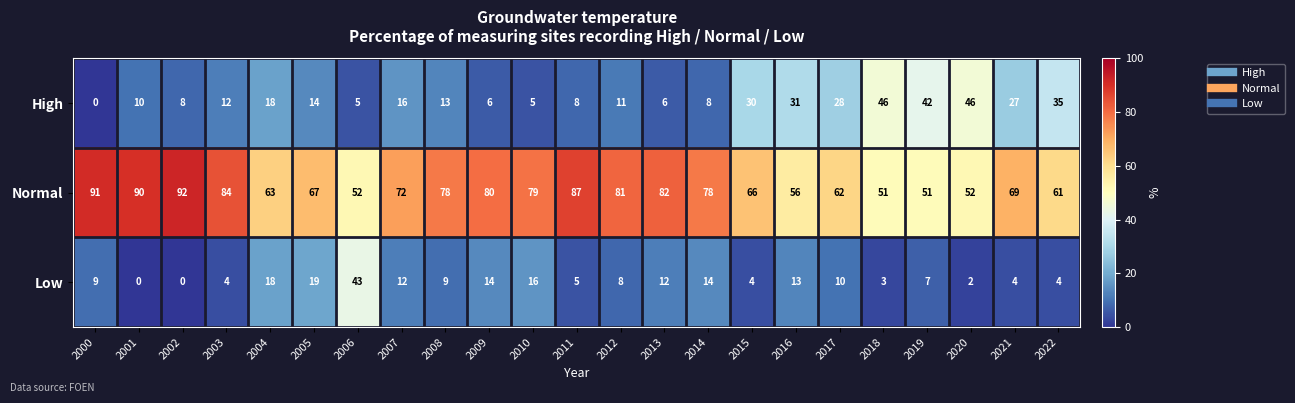

At 2007, list the series in order from largest to smallest.

Normal, High, Low